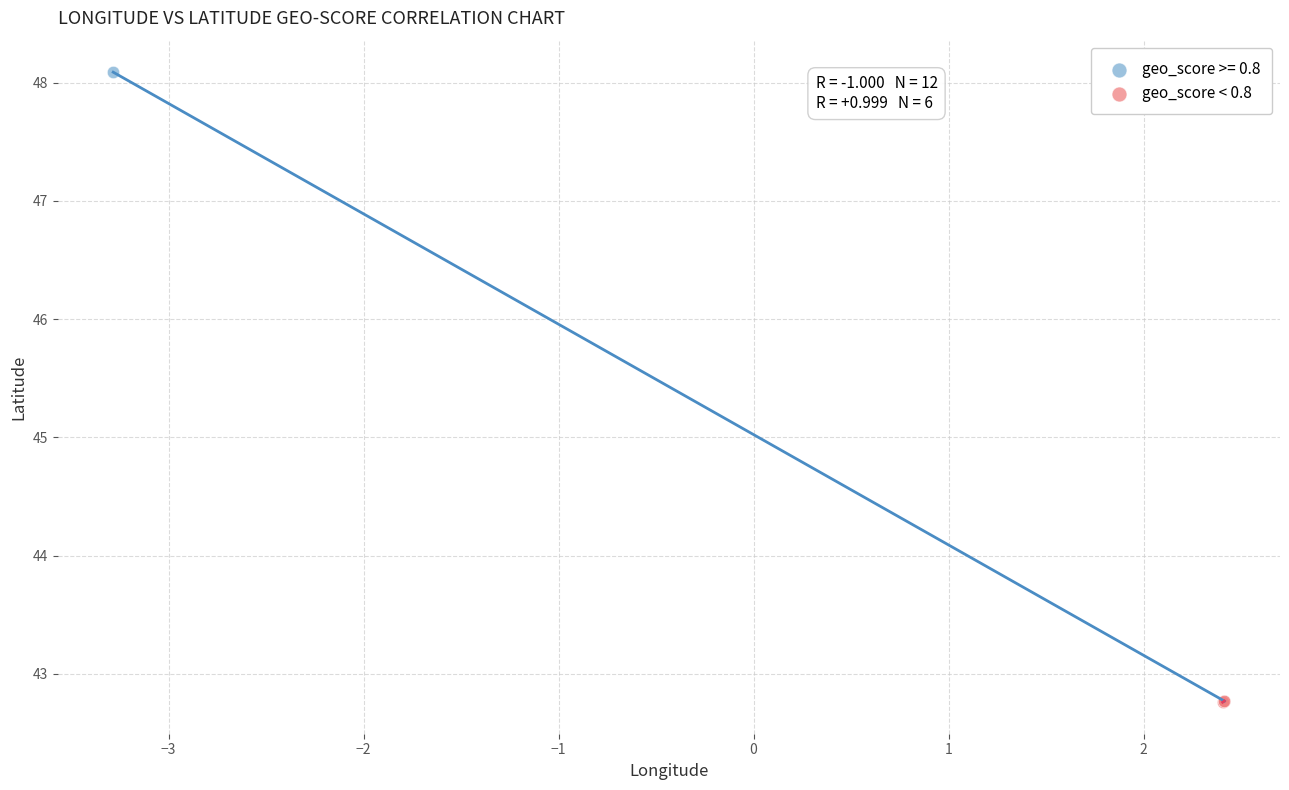

Which series has the largest Y range (max minus min)?

geo_score >= 0.8